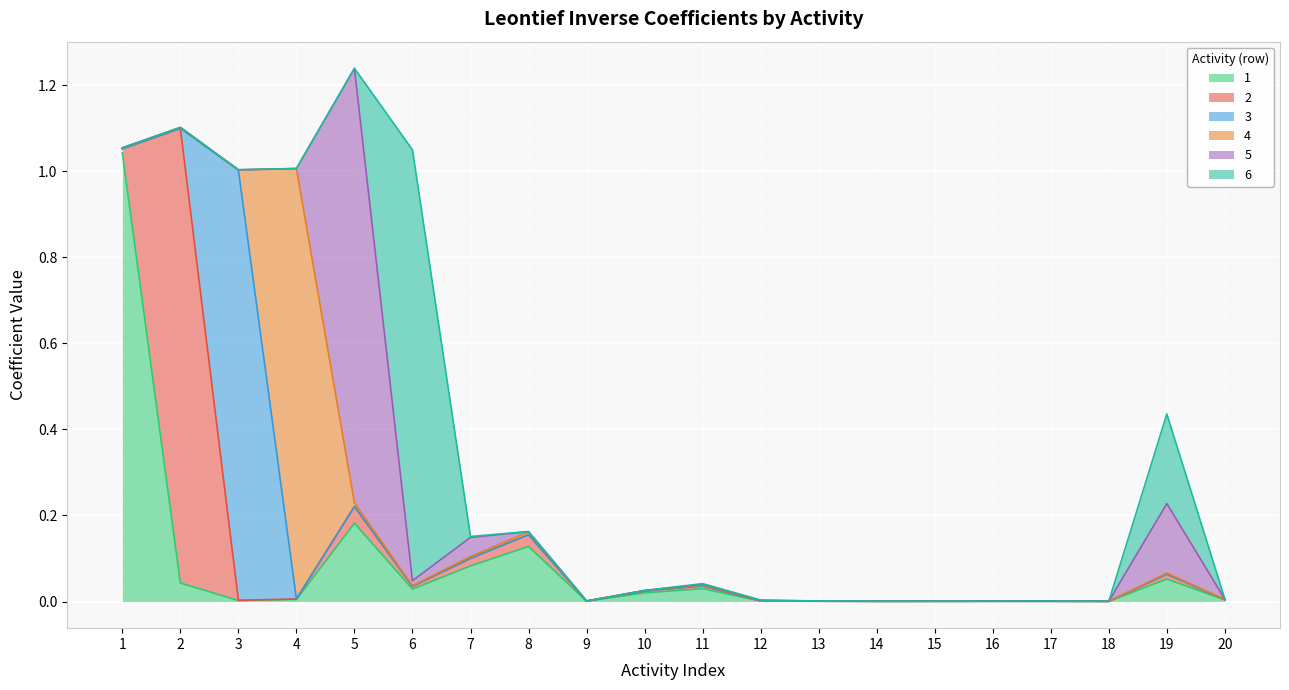

What is the sum of all 3 values?

1.0